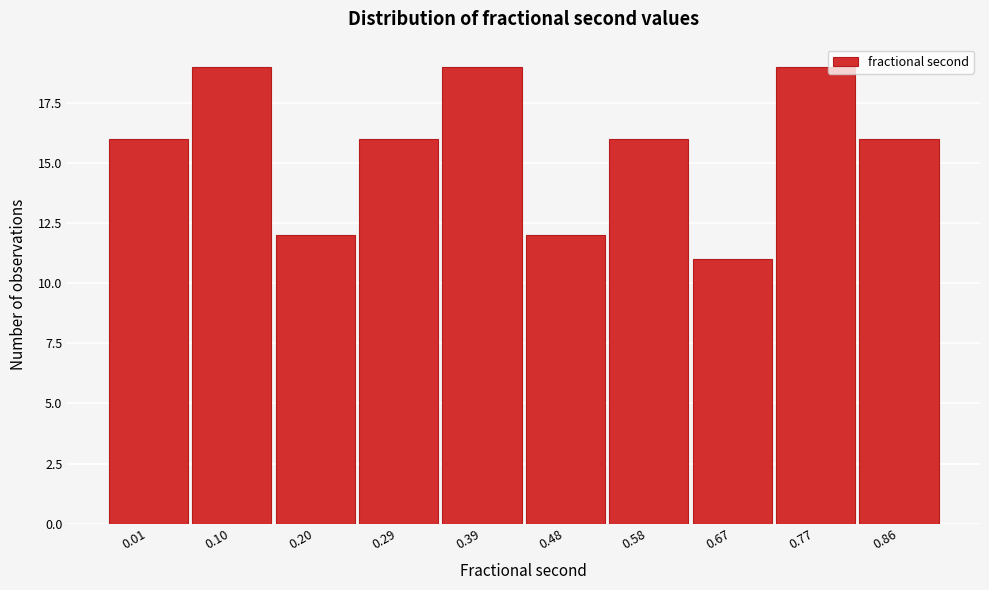

Reading left to right, what are all the values shown in this chart?

16	19	12	16	19	12	16	11	19	16